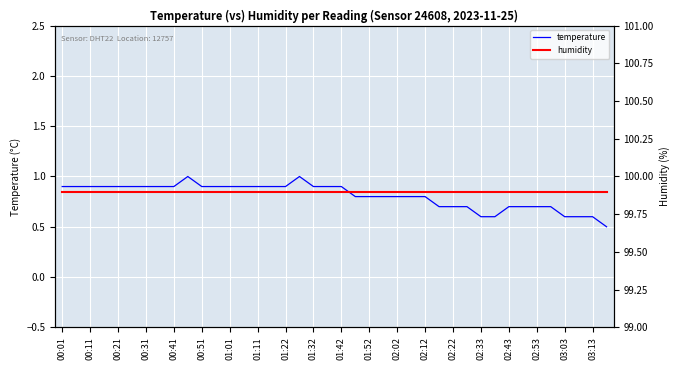

Is it true that temperature equals 0.8 at 01:52?

True